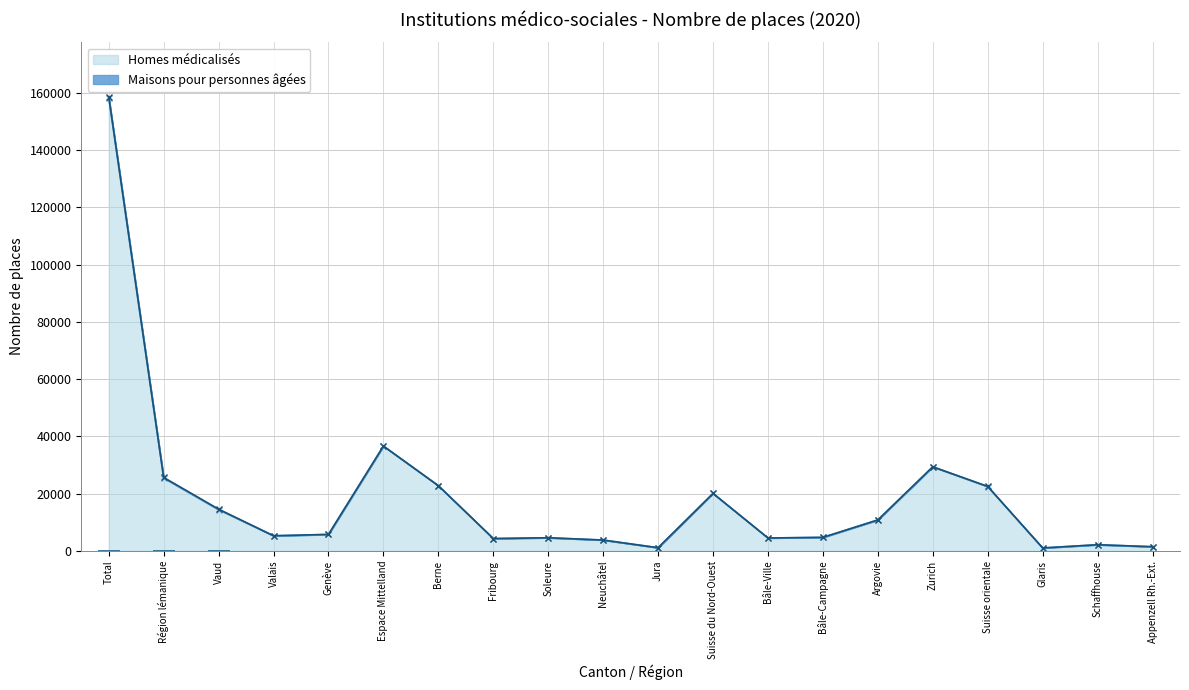

What position from the right is Berne?

14